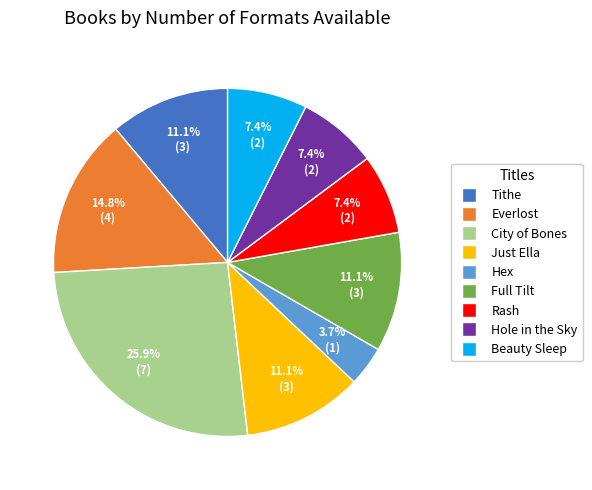

To the nearest percent, what is the difference between the Hex and Hole in the Sky slice percentages?

4%